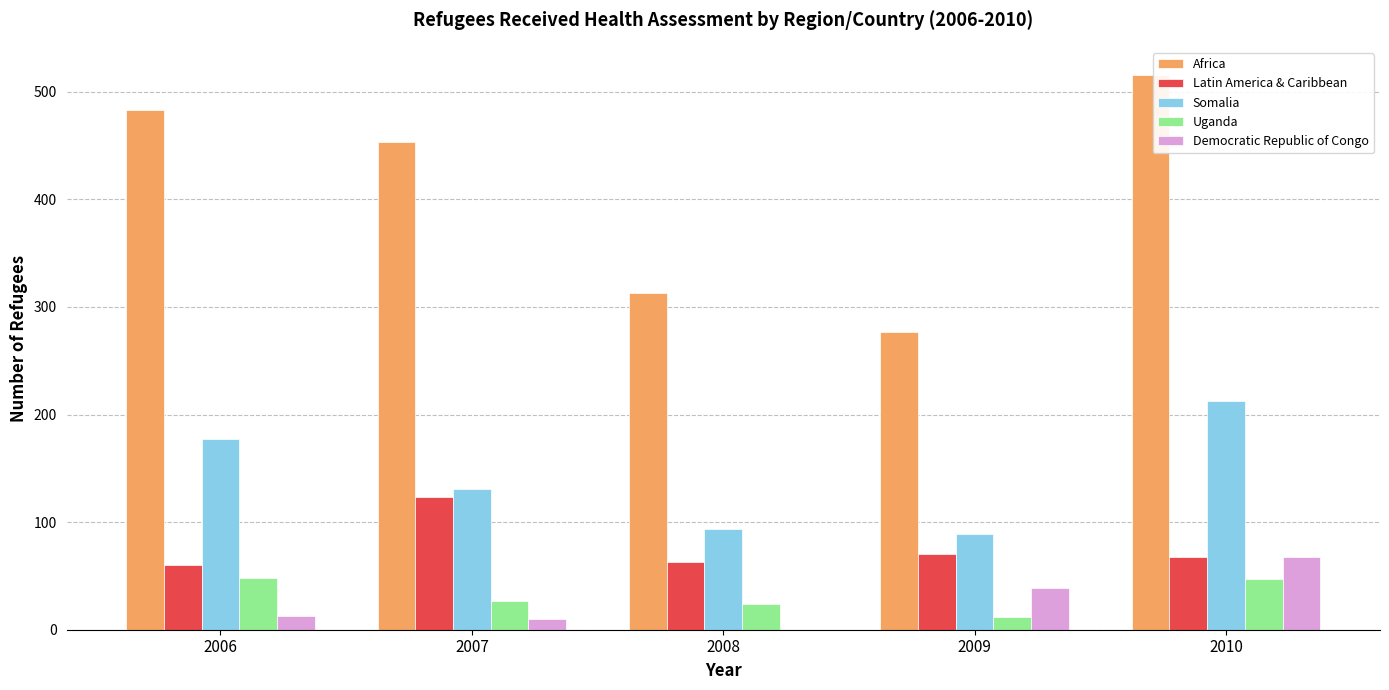

Between 2006 and 2008, which series saw the biggest shift?

Africa